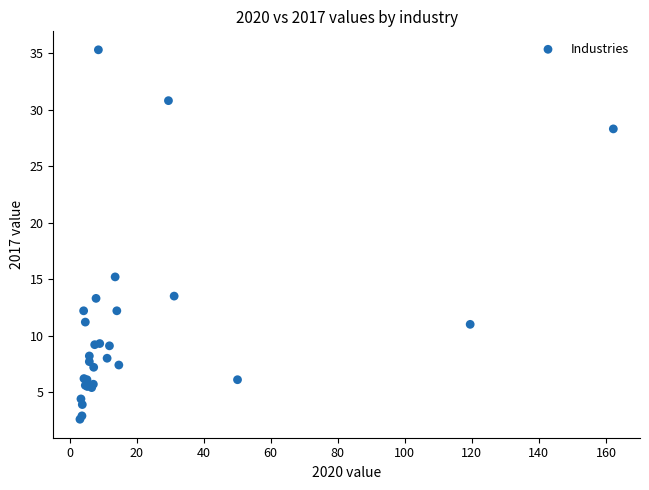

What Y value in the scatter plot is closest to 18?

15.2